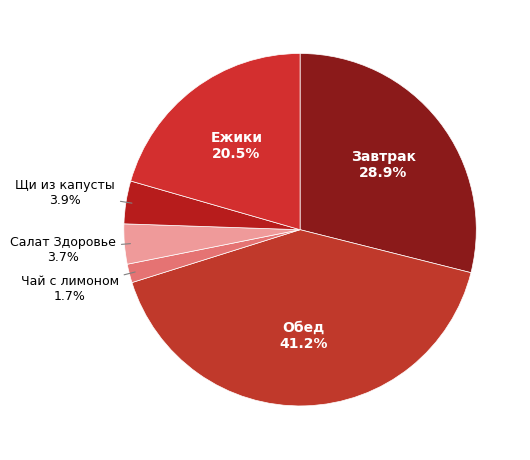

What percentage is the Чай с лимоном slice, to the nearest percent?

2%